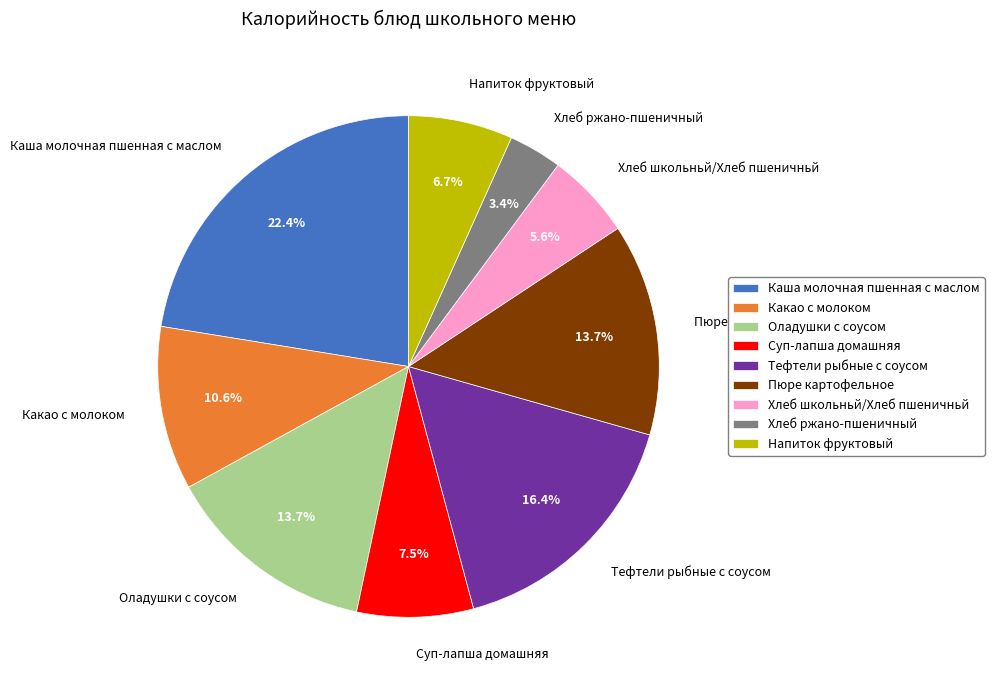

Which category has the smallest portion of the pie?

Хлеб ржано-пшеничный